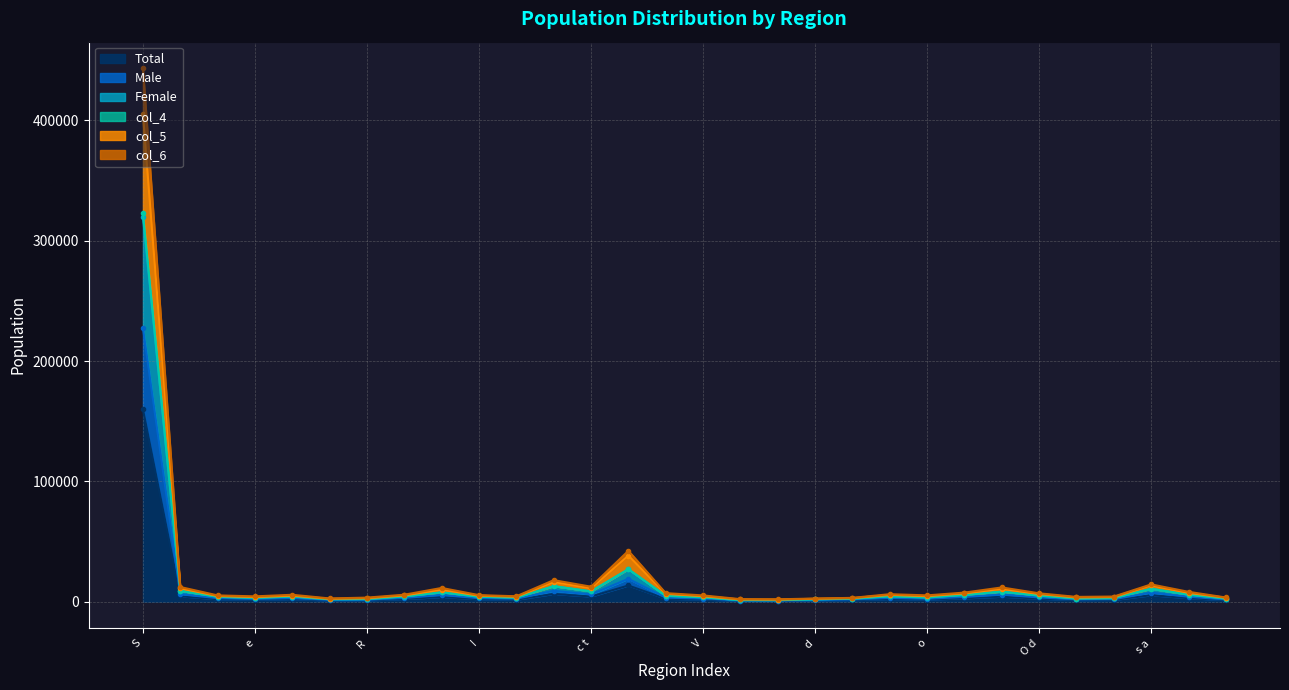

Which has a higher value, H c or s{?

s{